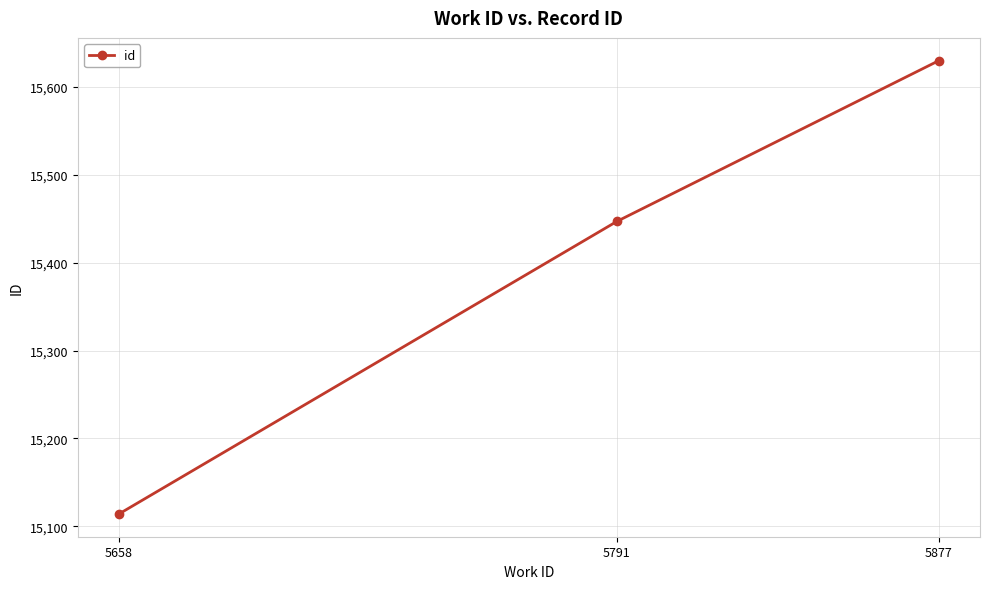

What is the average value?

15397